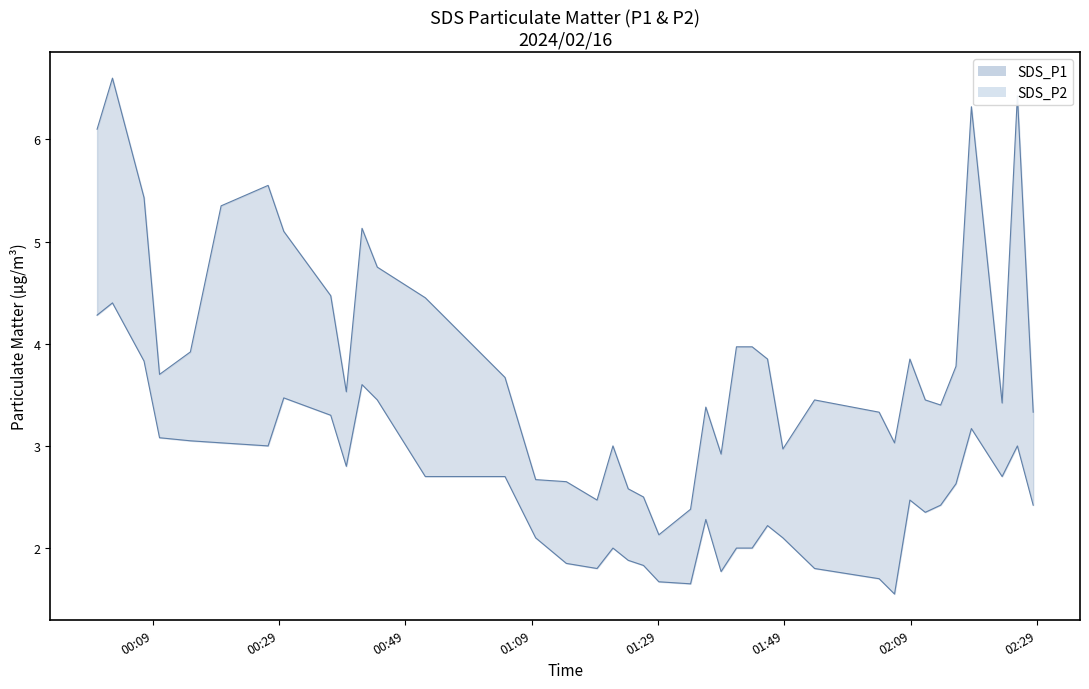

What is the minimum value shown in the chart?

1.6